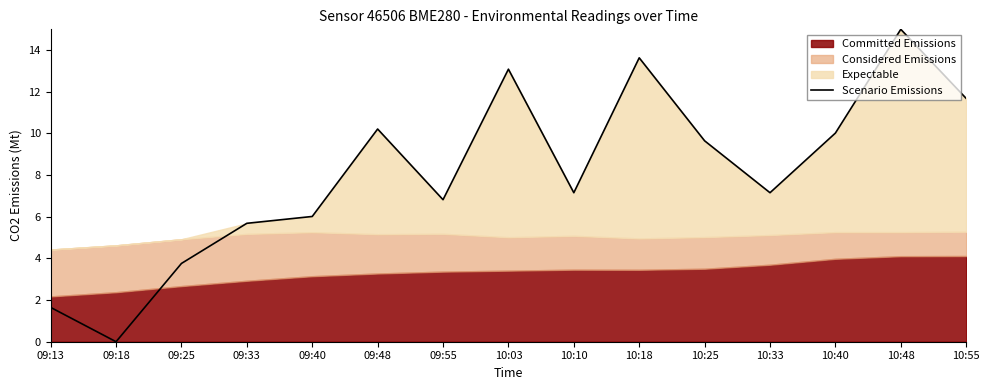

What is the change in value from 10:10 to 10:55?

+4.5